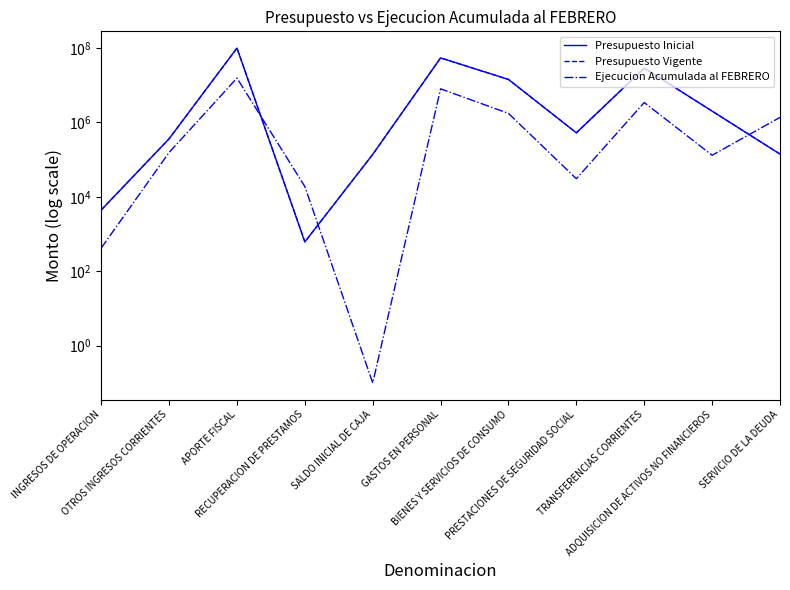

How many lines are shown in the chart?

3